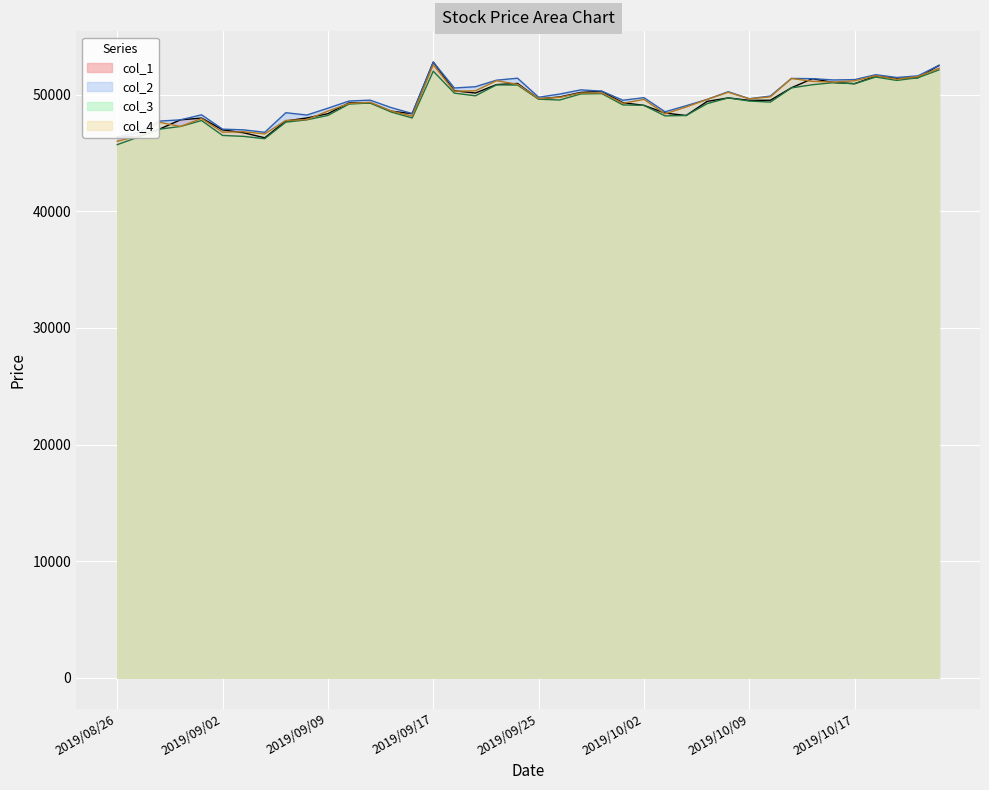

What is the approximate value of col_3 at 2019/10/04, to the nearest 100?

48200